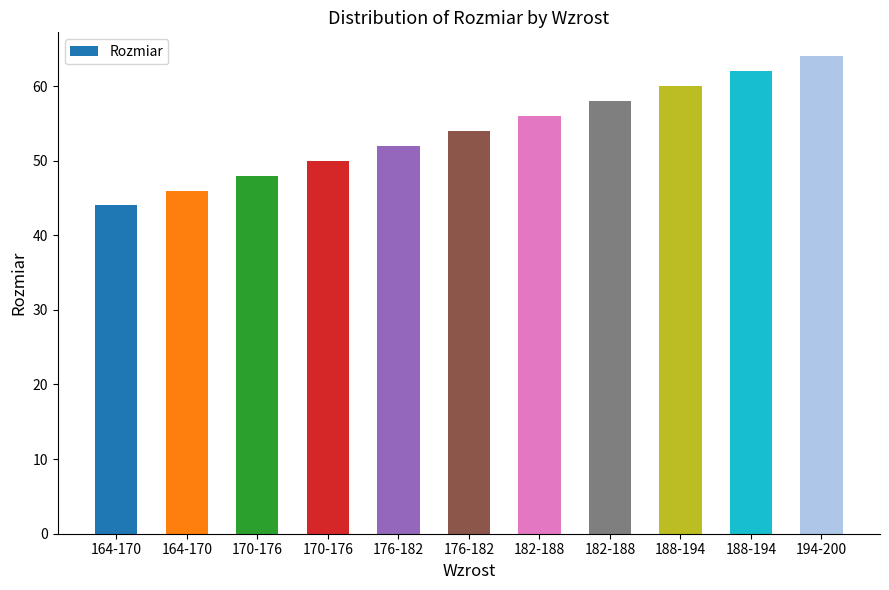

What is the greatest value displayed?

64